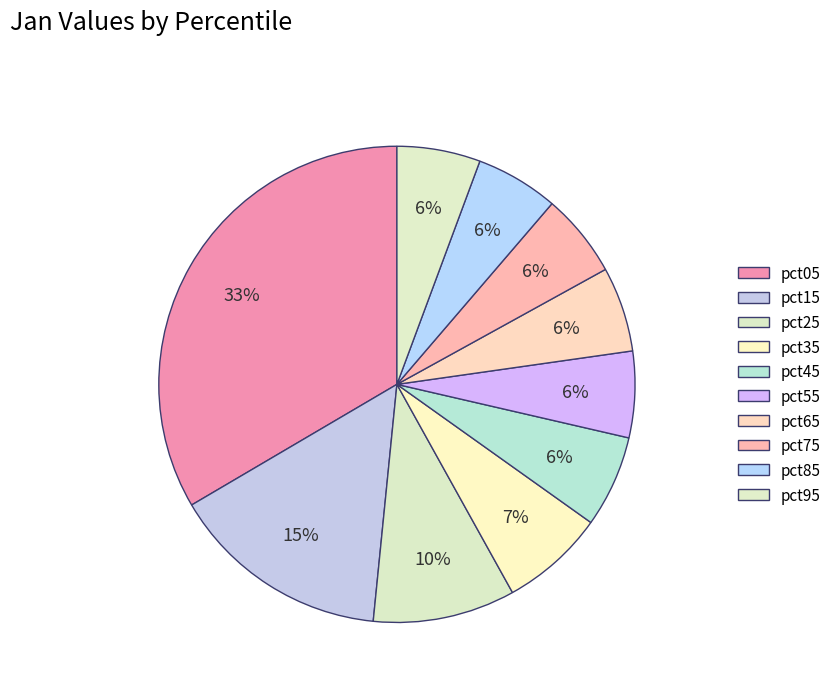

What percentage is the pct05 slice, to the nearest percent?

33%